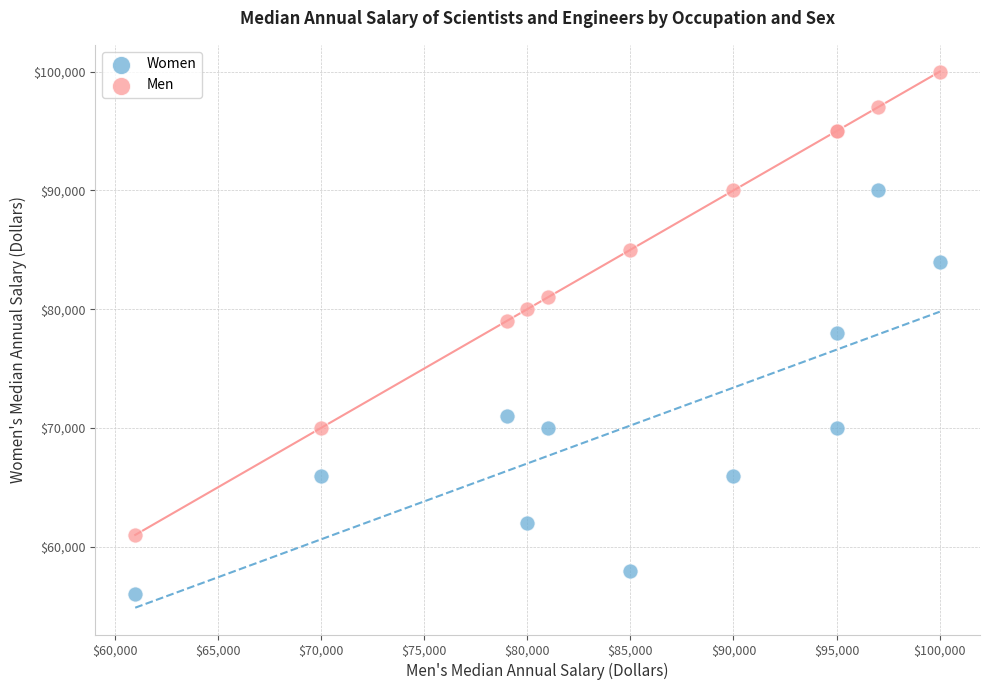

In the Women series, what Y value is closest to 73000?

71000